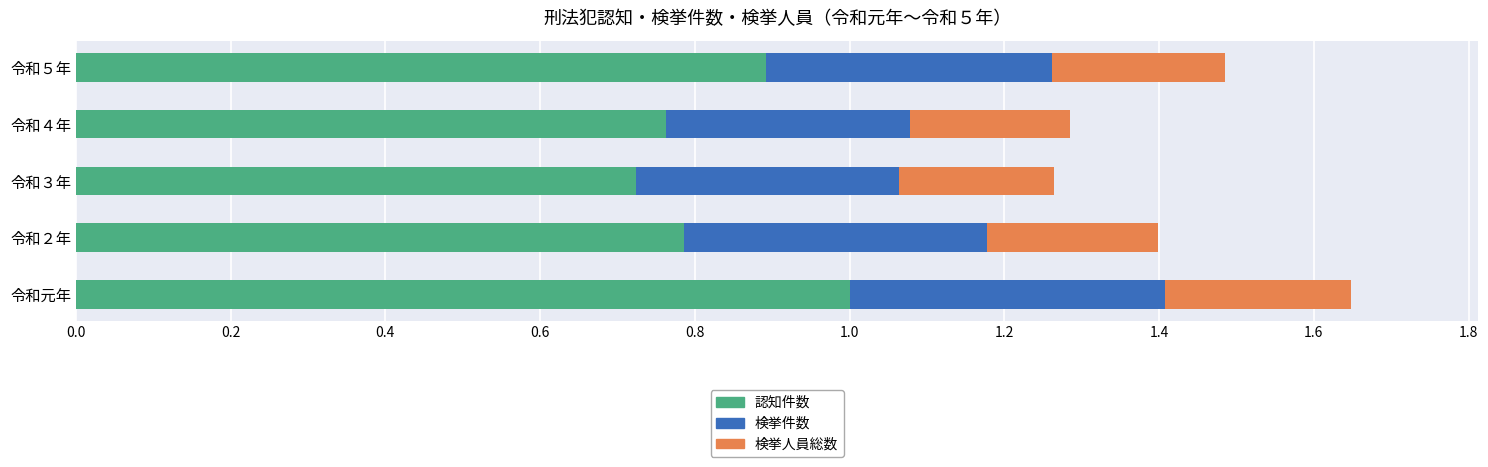

List the labels in order of 認知件数 value, smallest first.

令和３年, 令和４年, 令和２年, 令和５年, 令和元年